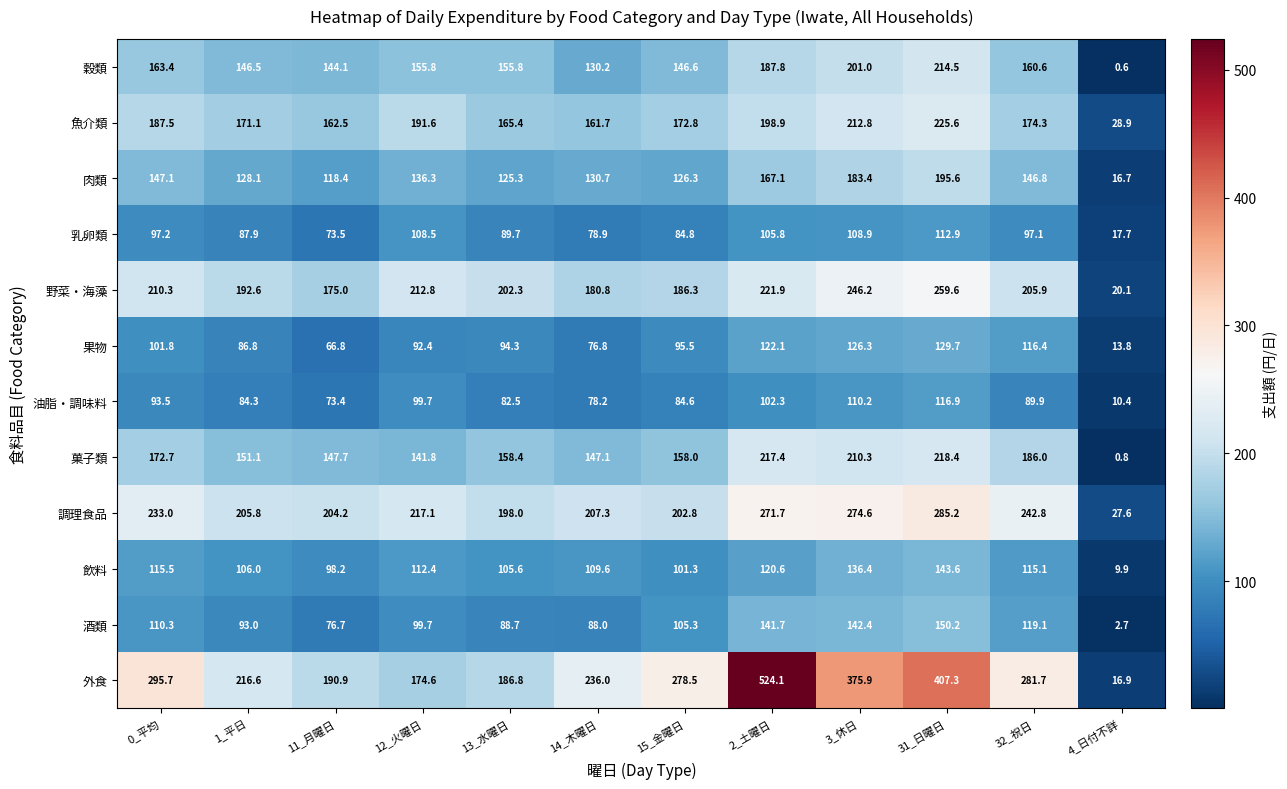

The value of 油脂・調味料 at 15_金曜日 is 51.3. True or false?

False